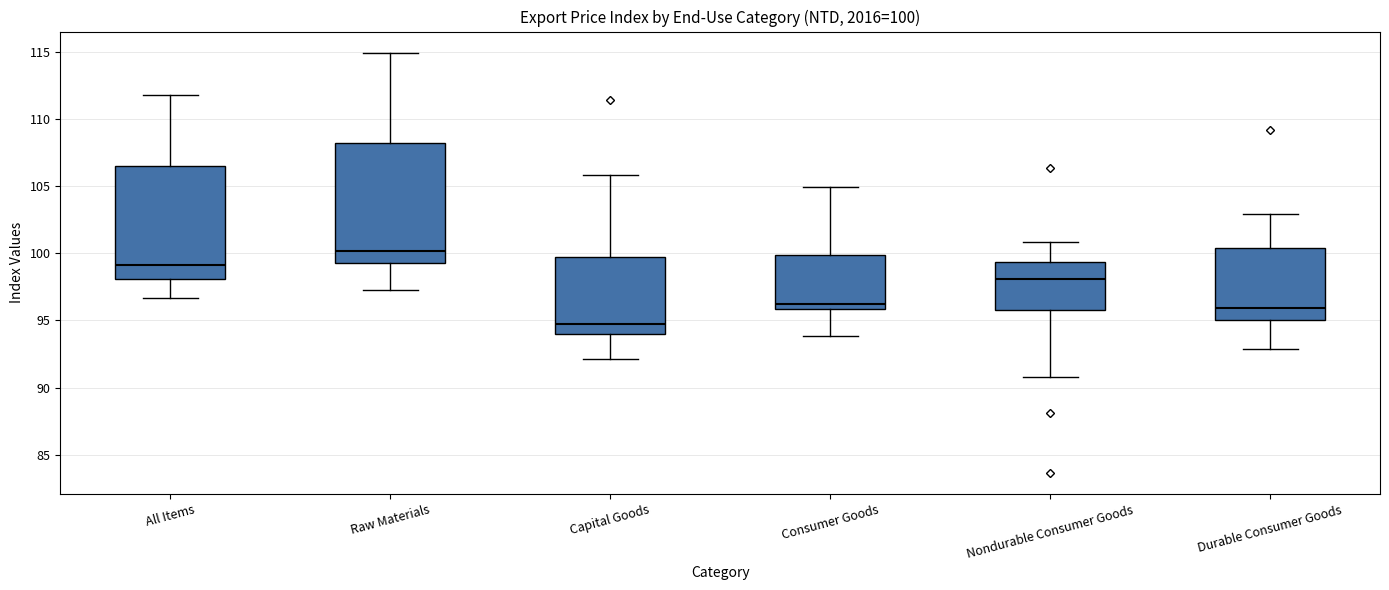

Which box has the highest median line?

Raw Materials